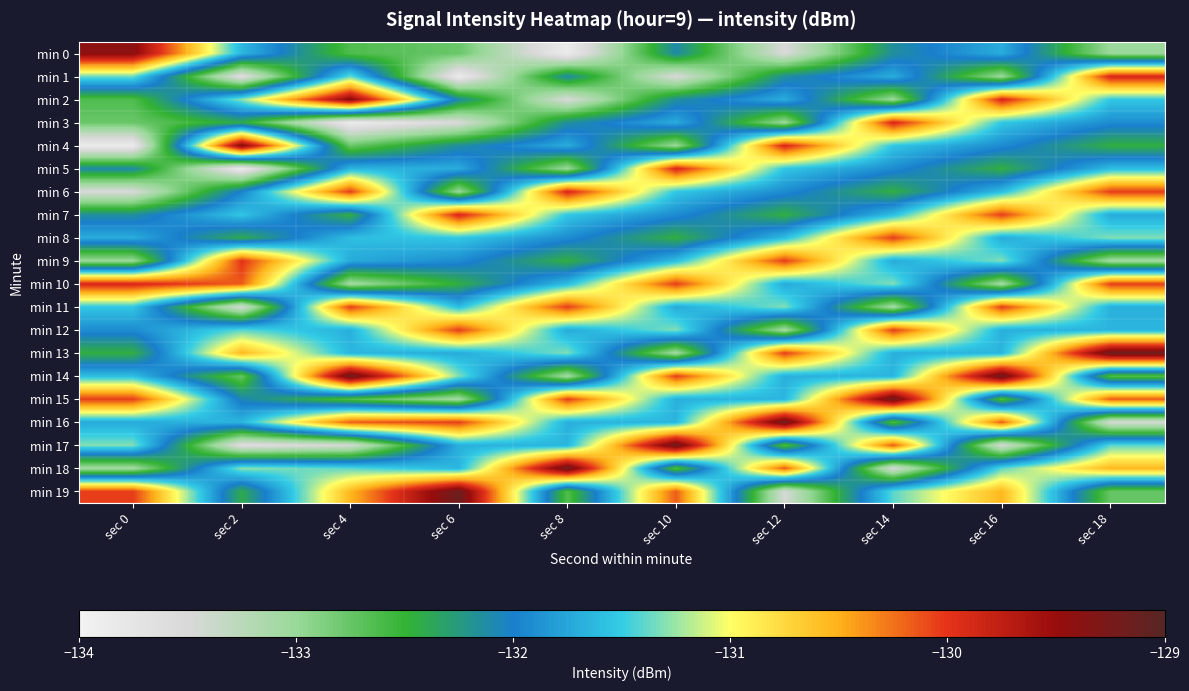

Reading left to right, extract all data points from this chart.

min 0: sec 0=-129.4	sec 2=-131.6	sec 4=-132.6	sec 6=-132.8	sec 8=-133.8	sec 10=-132.1	sec 12=-133.5	sec 14=-132.2	sec 16=-131.7	sec 18=-133.0
min 1: sec 0=-131.4	sec 2=-133.6	sec 4=-131.4	sec 6=-133.8	sec 8=-132.1	sec 10=-133.5	sec 12=-132.2	sec 14=-131.7	sec 16=-133.0	sec 18=-129.9
min 2: sec 0=-132.6	sec 2=-131.3	sec 4=-129.4	sec 6=-132.1	sec 8=-133.5	sec 10=-132.2	sec 12=-131.7	sec 14=-133.0	sec 16=-129.9	sec 18=-131.5
min 3: sec 0=-132.8	sec 2=-132.4	sec 4=-133.8	sec 6=-133.5	sec 8=-132.2	sec 10=-131.7	sec 12=-133.0	sec 14=-129.9	sec 16=-131.5	sec 18=-131.9
min 4: sec 0=-133.8	sec 2=-129.4	sec 4=-132.8	sec 6=-132.2	sec 8=-131.7	sec 10=-133.0	sec 12=-129.9	sec 14=-131.5	sec 16=-131.9	sec 18=-132.5
min 5: sec 0=-132.1	sec 2=-133.8	sec 4=-131.6	sec 6=-131.7	sec 8=-133.0	sec 10=-129.9	sec 12=-131.5	sec 14=-131.9	sec 16=-132.5	sec 18=-131.6
min 6: sec 0=-133.5	sec 2=-132.0	sec 4=-130.0	sec 6=-133.0	sec 8=-129.9	sec 10=-131.5	sec 12=-131.9	sec 14=-132.5	sec 16=-131.6	sec 18=-130.0
min 7: sec 0=-132.2	sec 2=-131.5	sec 4=-132.5	sec 6=-129.9	sec 8=-131.5	sec 10=-131.9	sec 12=-132.5	sec 14=-131.6	sec 16=-130.0	sec 18=-131.7
min 8: sec 0=-131.7	sec 2=-132.4	sec 4=-131.6	sec 6=-131.5	sec 8=-131.9	sec 10=-132.5	sec 12=-131.6	sec 14=-130.0	sec 16=-131.7	sec 18=-131.3
min 9: sec 0=-133.0	sec 2=-130.0	sec 4=-131.7	sec 6=-131.9	sec 8=-132.5	sec 10=-131.6	sec 12=-130.0	sec 14=-131.7	sec 16=-131.3	sec 18=-133.1
min 10: sec 0=-129.9	sec 2=-130.2	sec 4=-133.1	sec 6=-132.5	sec 8=-131.6	sec 10=-130.0	sec 12=-131.7	sec 14=-131.3	sec 16=-133.1	sec 18=-130.0
min 11: sec 0=-131.5	sec 2=-133.5	sec 4=-130.0	sec 6=-131.6	sec 8=-130.0	sec 10=-131.7	sec 12=-131.3	sec 14=-133.1	sec 16=-130.0	sec 18=-131.7
min 12: sec 0=-131.9	sec 2=-131.4	sec 4=-131.7	sec 6=-130.0	sec 8=-131.7	sec 10=-131.3	sec 12=-133.1	sec 14=-130.0	sec 16=-131.7	sec 18=-131.6
min 13: sec 0=-132.5	sec 2=-130.5	sec 4=-131.6	sec 6=-131.7	sec 8=-131.3	sec 10=-133.1	sec 12=-130.0	sec 14=-131.7	sec 16=-131.6	sec 18=-129.2
min 14: sec 0=-131.6	sec 2=-132.7	sec 4=-129.2	sec 6=-131.3	sec 8=-133.1	sec 10=-130.0	sec 12=-131.7	sec 14=-131.6	sec 16=-129.2	sec 18=-132.6
min 15: sec 0=-130.0	sec 2=-132.1	sec 4=-132.6	sec 6=-133.1	sec 8=-130.0	sec 10=-131.7	sec 12=-131.6	sec 14=-129.2	sec 16=-132.6	sec 18=-130.2
min 16: sec 0=-131.7	sec 2=-131.6	sec 4=-130.2	sec 6=-130.0	sec 8=-131.7	sec 10=-131.6	sec 12=-129.2	sec 14=-132.6	sec 16=-130.2	sec 18=-133.5
min 17: sec 0=-131.3	sec 2=-133.6	sec 4=-133.5	sec 6=-131.7	sec 8=-131.6	sec 10=-129.2	sec 12=-132.6	sec 14=-130.2	sec 16=-133.5	sec 18=-131.4
min 18: sec 0=-133.1	sec 2=-131.3	sec 4=-131.4	sec 6=-131.6	sec 8=-129.2	sec 10=-132.6	sec 12=-130.2	sec 14=-133.5	sec 16=-131.4	sec 18=-130.5
min 19: sec 0=-130.0	sec 2=-132.4	sec 4=-130.5	sec 6=-129.2	sec 8=-132.6	sec 10=-130.2	sec 12=-133.5	sec 14=-131.4	sec 16=-130.5	sec 18=-132.7